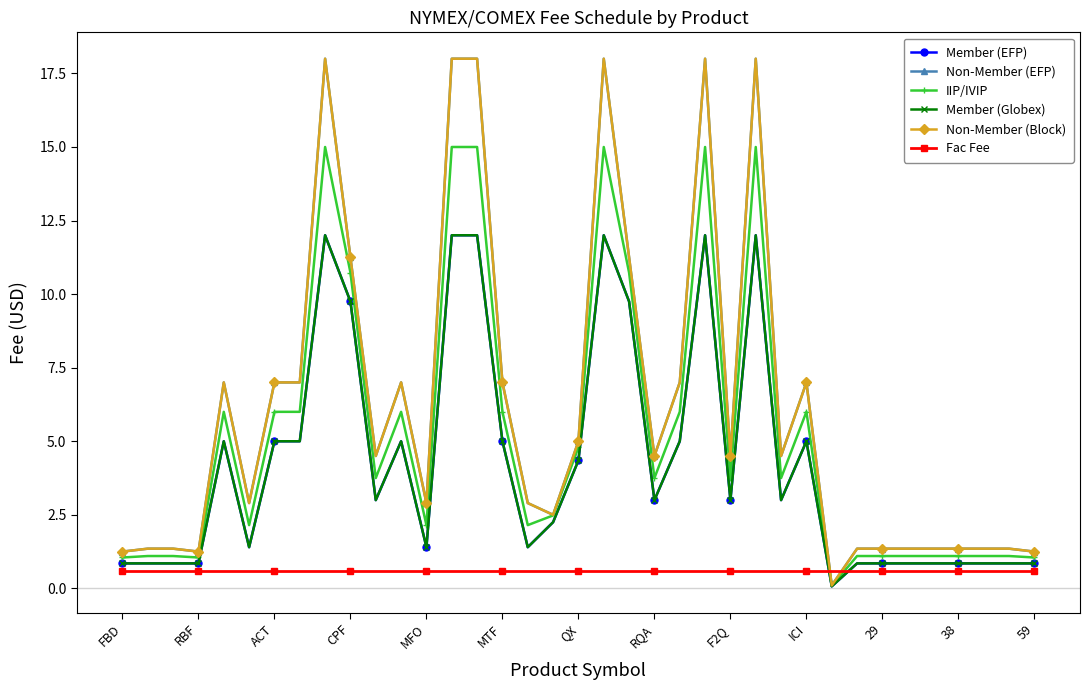

Is this an area chart (filled region under the line)?

No